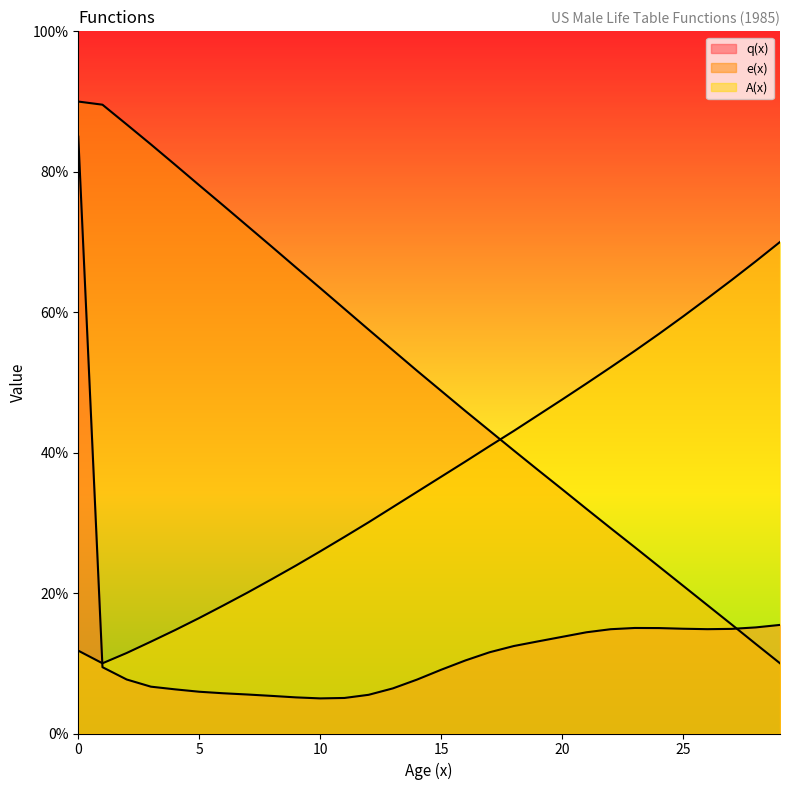

Does the chart display data point markers on the line(s)?

No